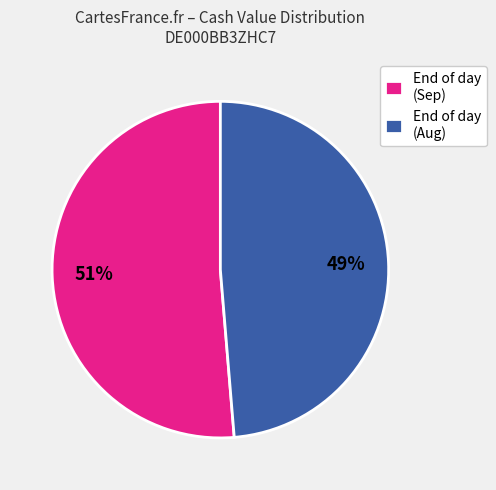

Count the number of slices in the pie.

2